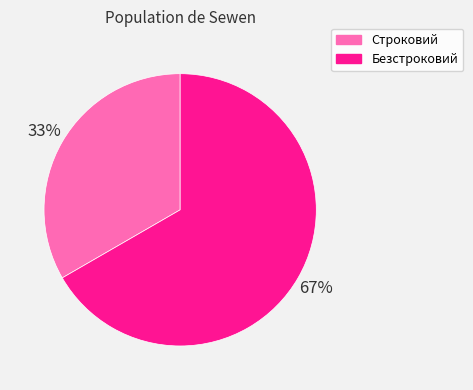

Does Безстроковий account for over 50% of the chart?

Yes